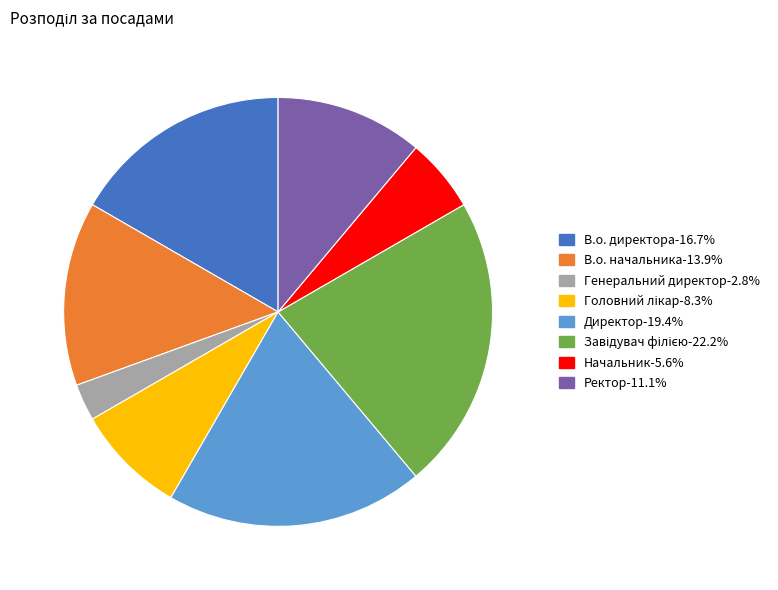

Approximately how many times larger is the value at В.о. директора-16.7% compared to В.о. начальника-13.9%?

1.2